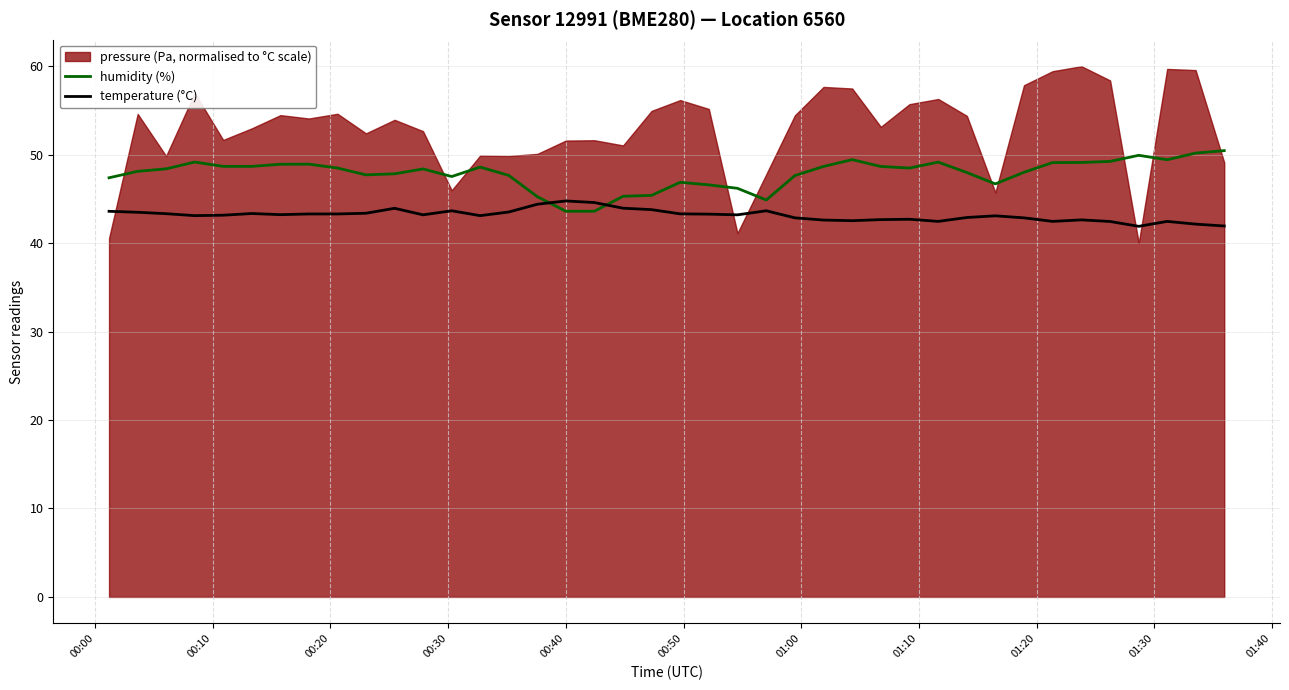

Reading left to right, extract all data points from this chart.

humidity (%): 47.4	48.1	48.4	49.2	48.7	48.7	48.9	48.9	48.5	47.7	47.8	48.4	47.5	48.6	47.7	45.2	43.6	43.6	45.3	45.4	46.9	46.6	46.2	44.9	47.6	48.7	49.4	48.7	48.5	49.2	48.0	46.7	48.0	49.1	49.1	49.2	49.9	49.4	50.2	50.5
temperature (°C): 43.6	43.5	43.3	43.1	43.2	43.4	43.2	43.3	43.3	43.4	43.9	43.2	43.7	43.1	43.5	44.4	44.8	44.6	44.0	43.8	43.3	43.3	43.2	43.7	42.9	42.6	42.5	42.7	42.7	42.5	42.9	43.1	42.9	42.5	42.6	42.5	41.9	42.5	42.1	41.9